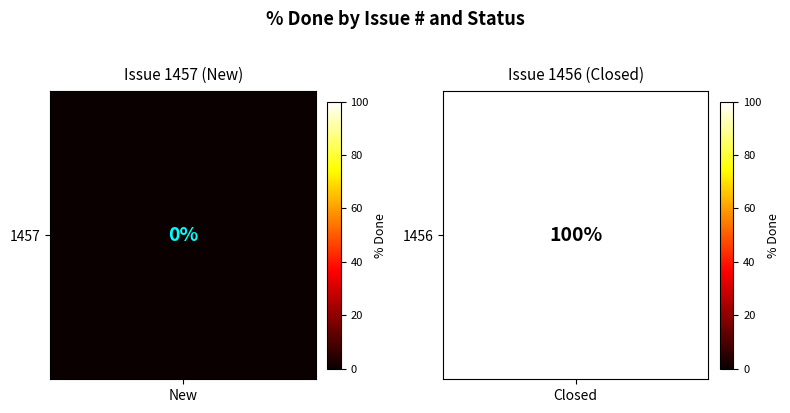

What is the sum of the 1456 values at New and Closed?

100